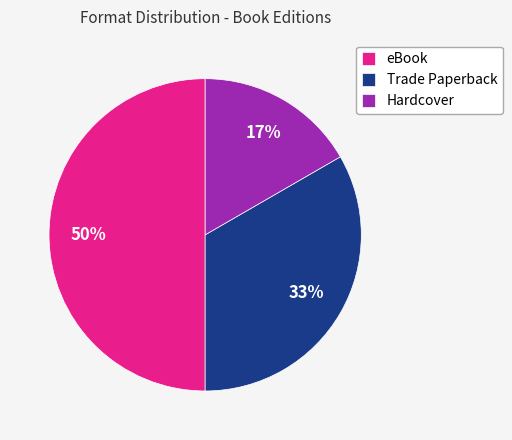

Which category has the biggest portion of the pie?

eBook